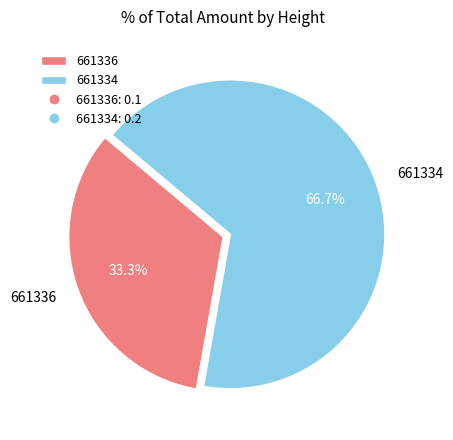

How many segments does this pie chart have?

2